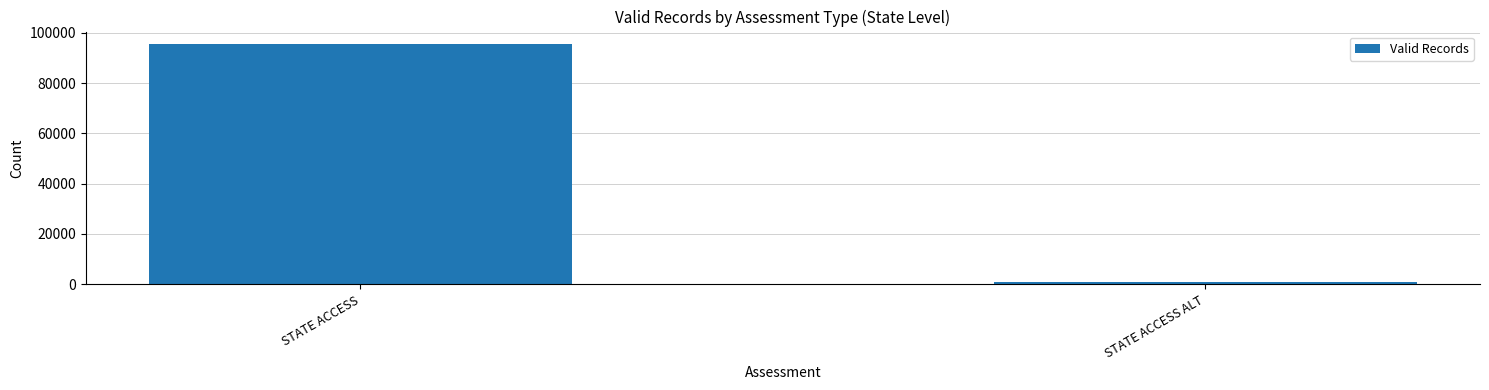

Which has a higher value, STATE ACCESS or STATE ACCESS ALT?

STATE ACCESS